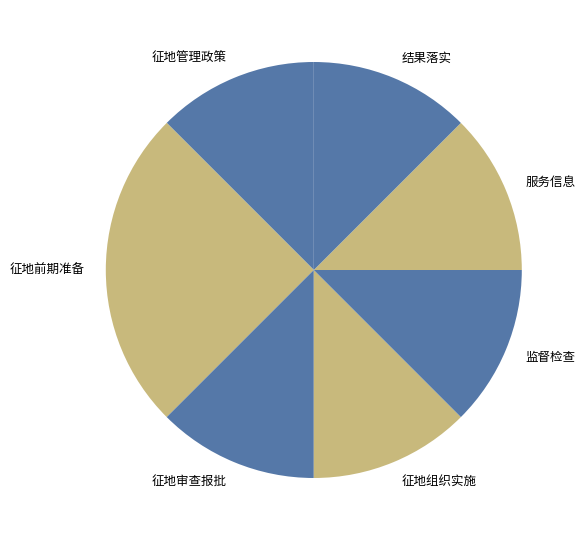

Do 征地组织实施 and 征地前期准备 together represent more than half of the pie?

No